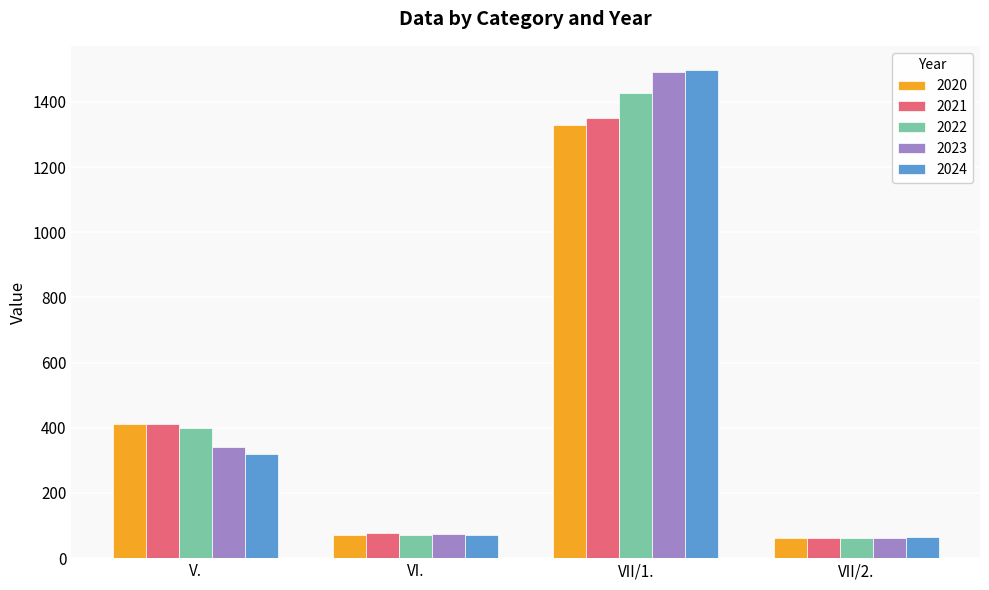

At which label is 2023 closest to 777?

V.